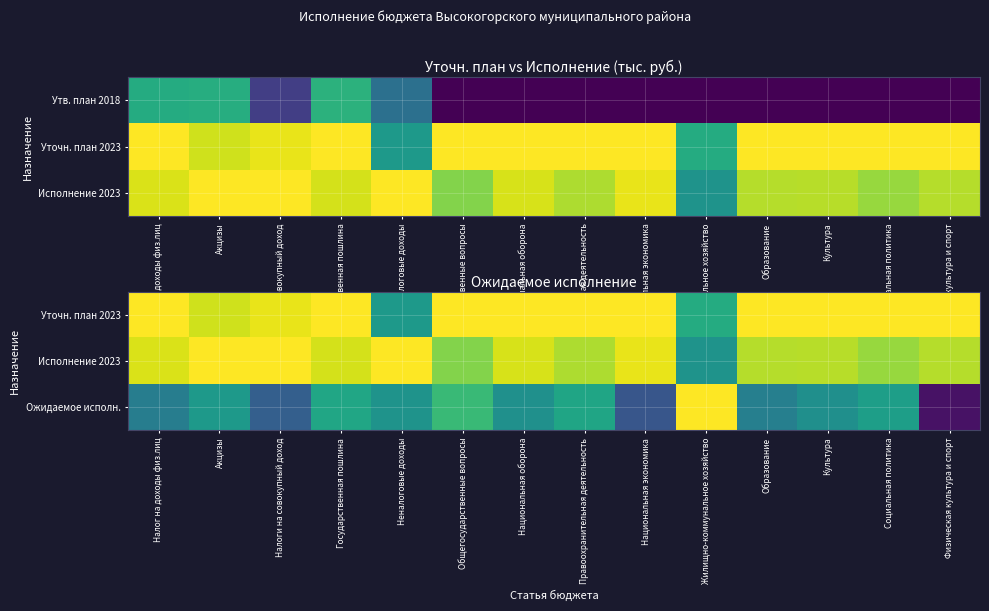

What is the difference between the Ожидаемое исполн. values at Образование and Национальная экономика?

0.2